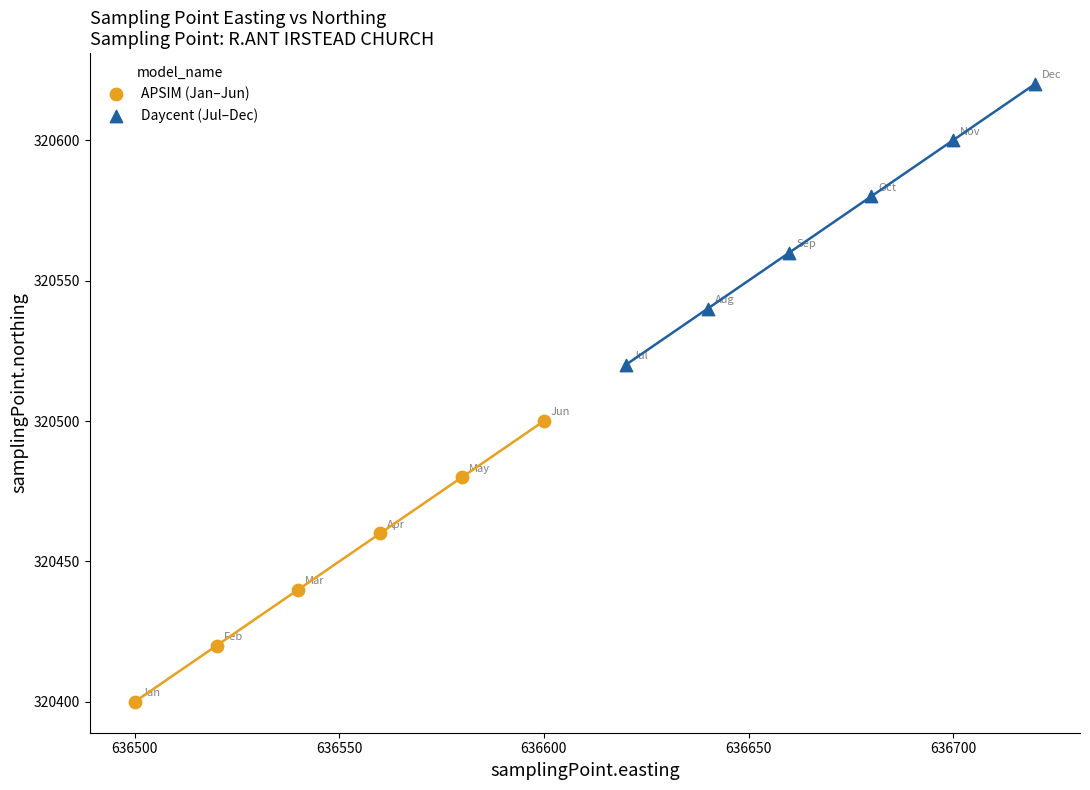

Which series contains the lowest Y value?

APSIM (Jan–Jun)